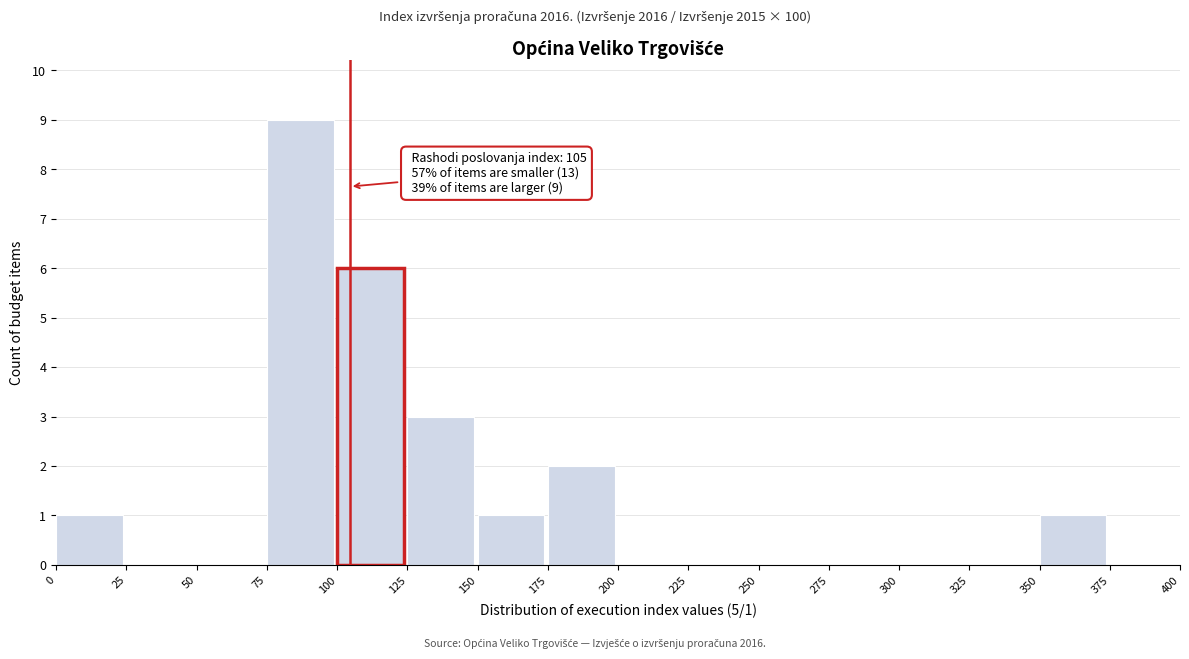

Which range on the x-axis has the tallest bar?

75 to 100